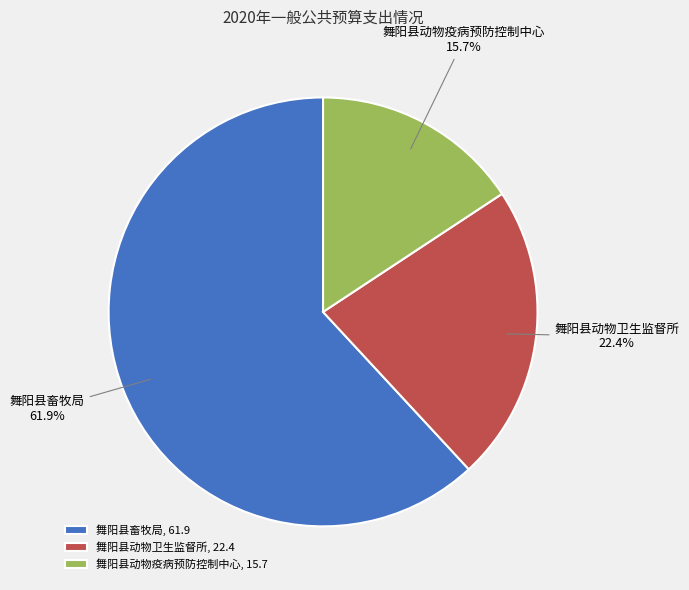

What is the largest slice in the pie chart?

舞阳县畜牧局